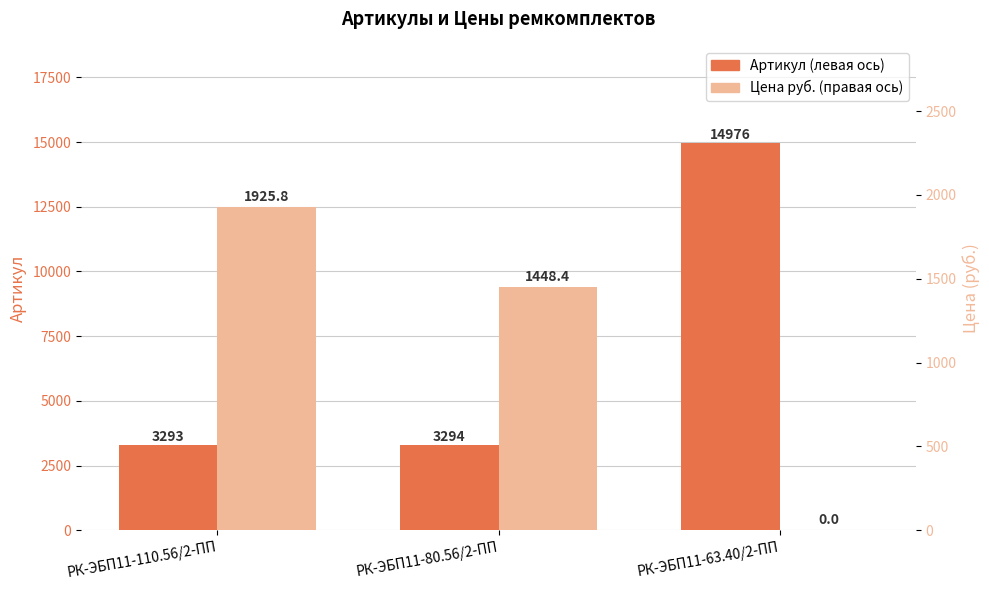

What is the label of the 1st bar from the right?

РК-ЭБП11-63.40/2-ПП